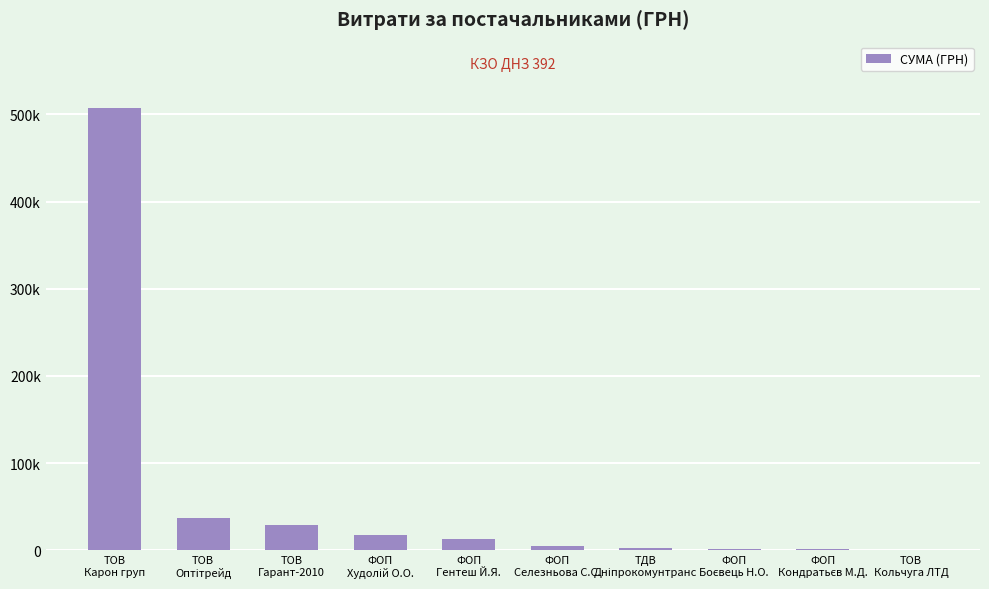

Which category has the lowest value across all series?

ТОВ
Кольчуга ЛТД